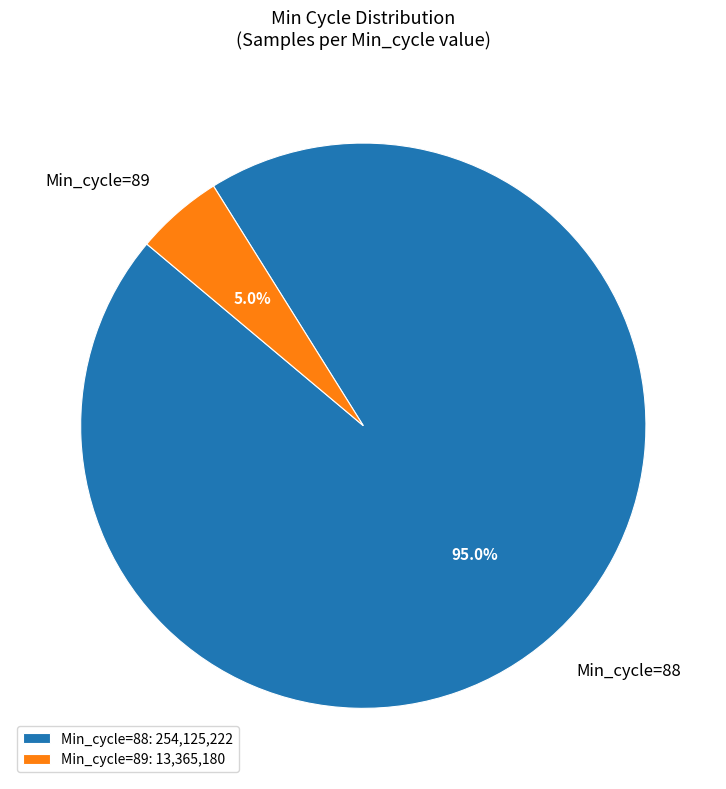

How many segments does this pie chart have?

2